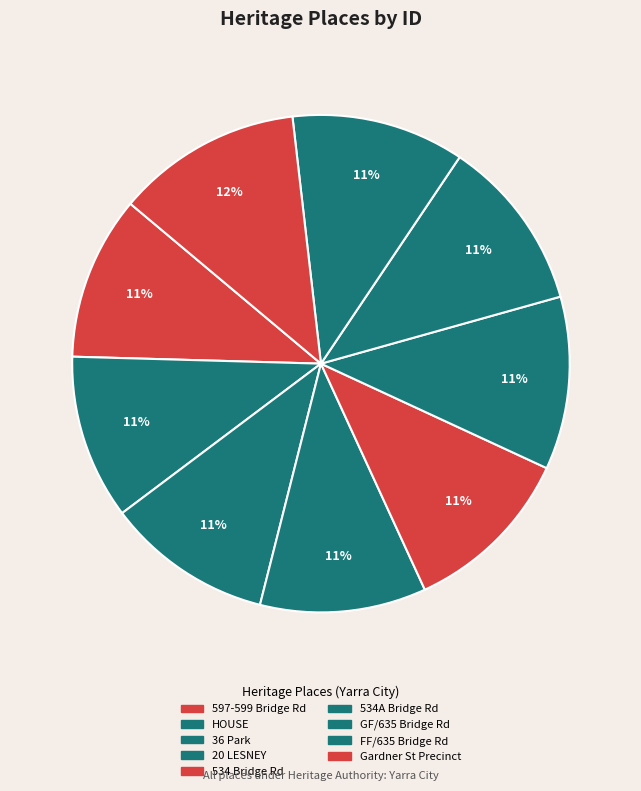

How many slices are in this pie chart?

9